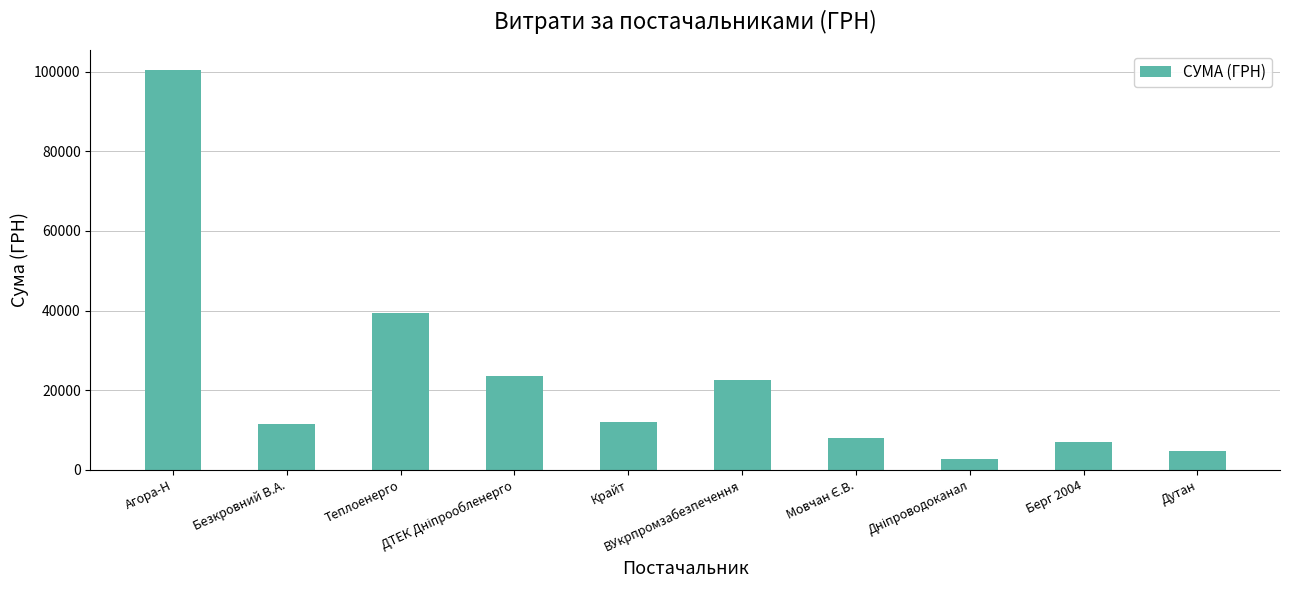

Count the number of categories in the chart.

10